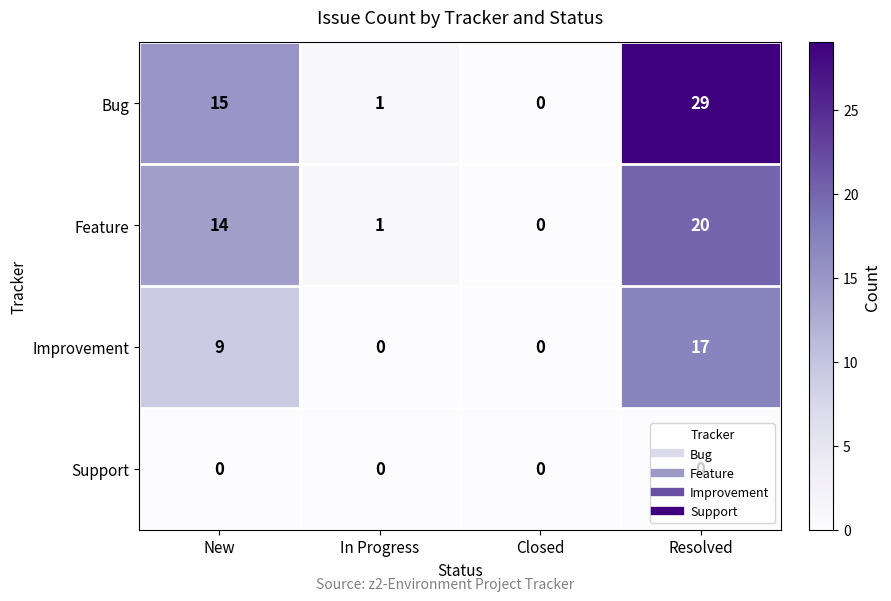

What is the difference between the maximum and second lowest values in the Feature series?

19